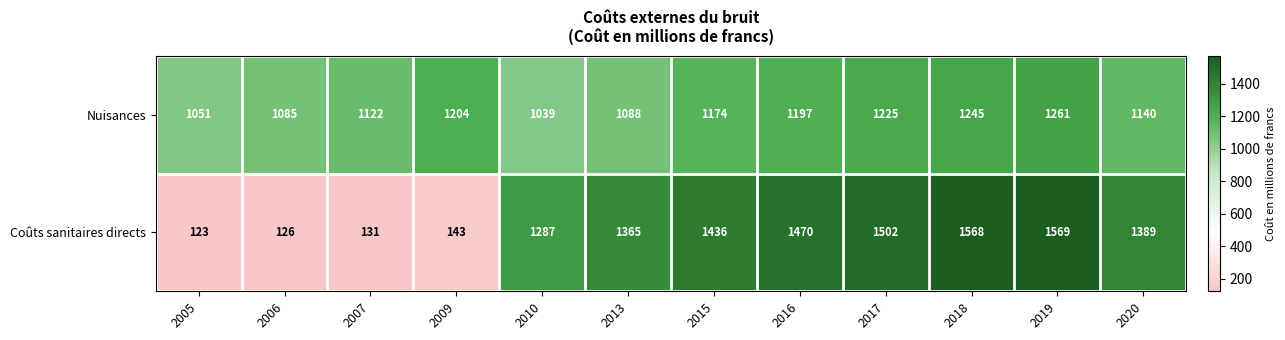

Reading left to right, extract all data points from this chart.

Nuisances: 1051	1085	1122	1204	1039	1088	1174	1197	1225	1245	1261	1140
Coûts sanitaires directs: 123	126	131	143	1287	1365	1436	1470	1502	1568	1569	1389